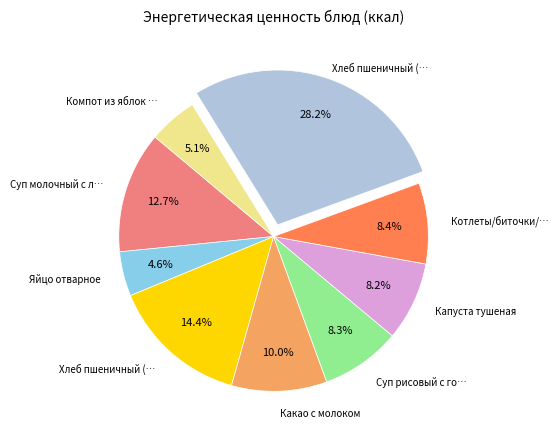

Is there a majority slice in this chart?

No